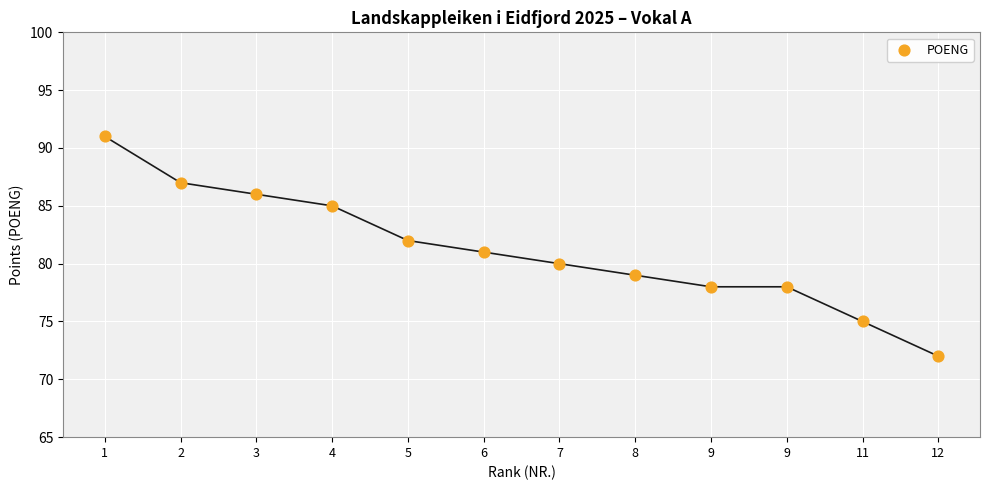

What is the average Y value?

81